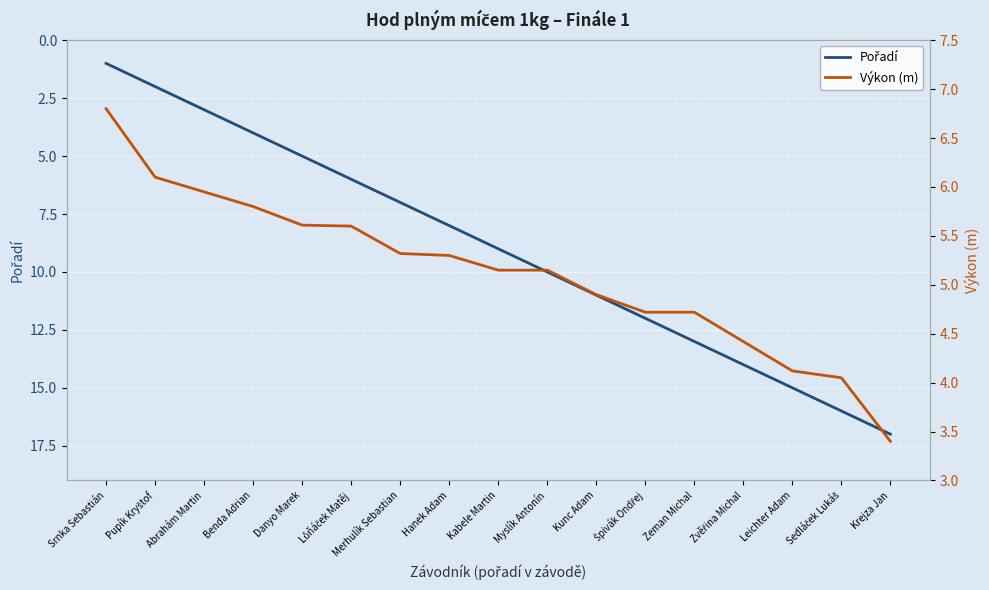

The value of Výkon (m) at Zvěřina Michal is 4.4. True or false?

True